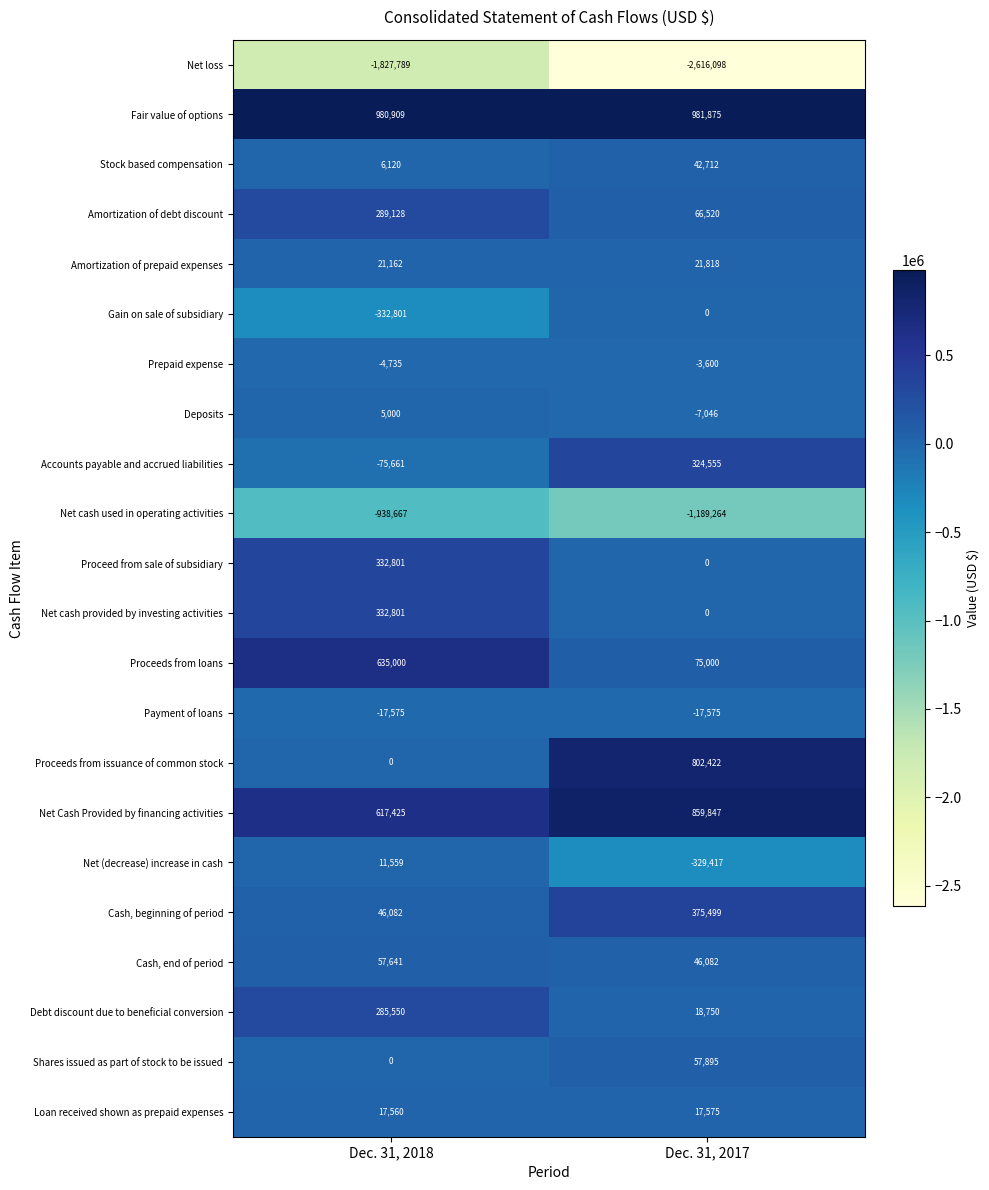

Is it true that Net (decrease) increase in cash equals 16222 at Dec. 31, 2018?

False